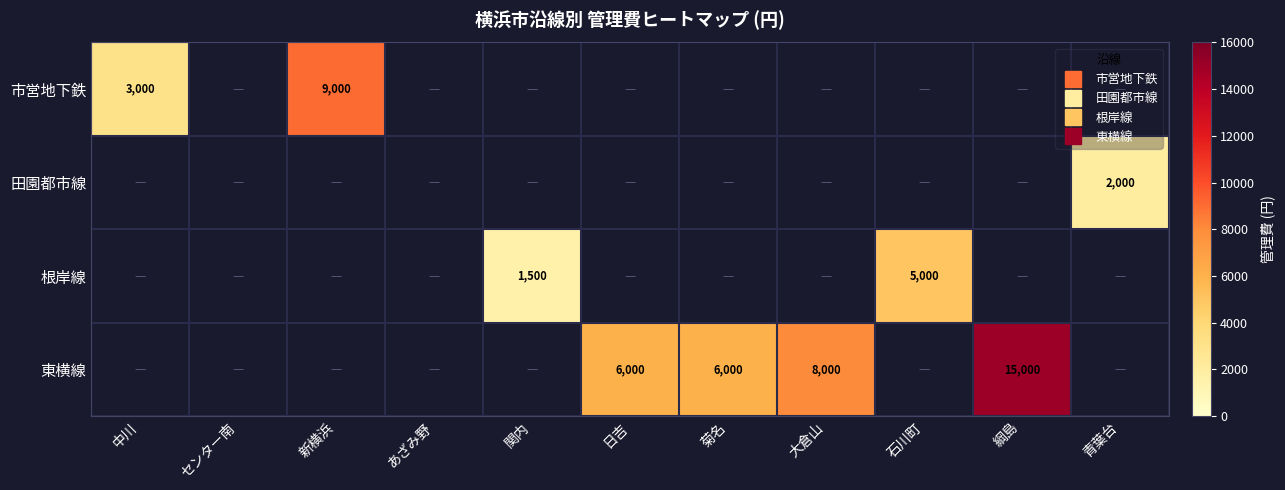

How many values in 田園都市線 are above zero?

1